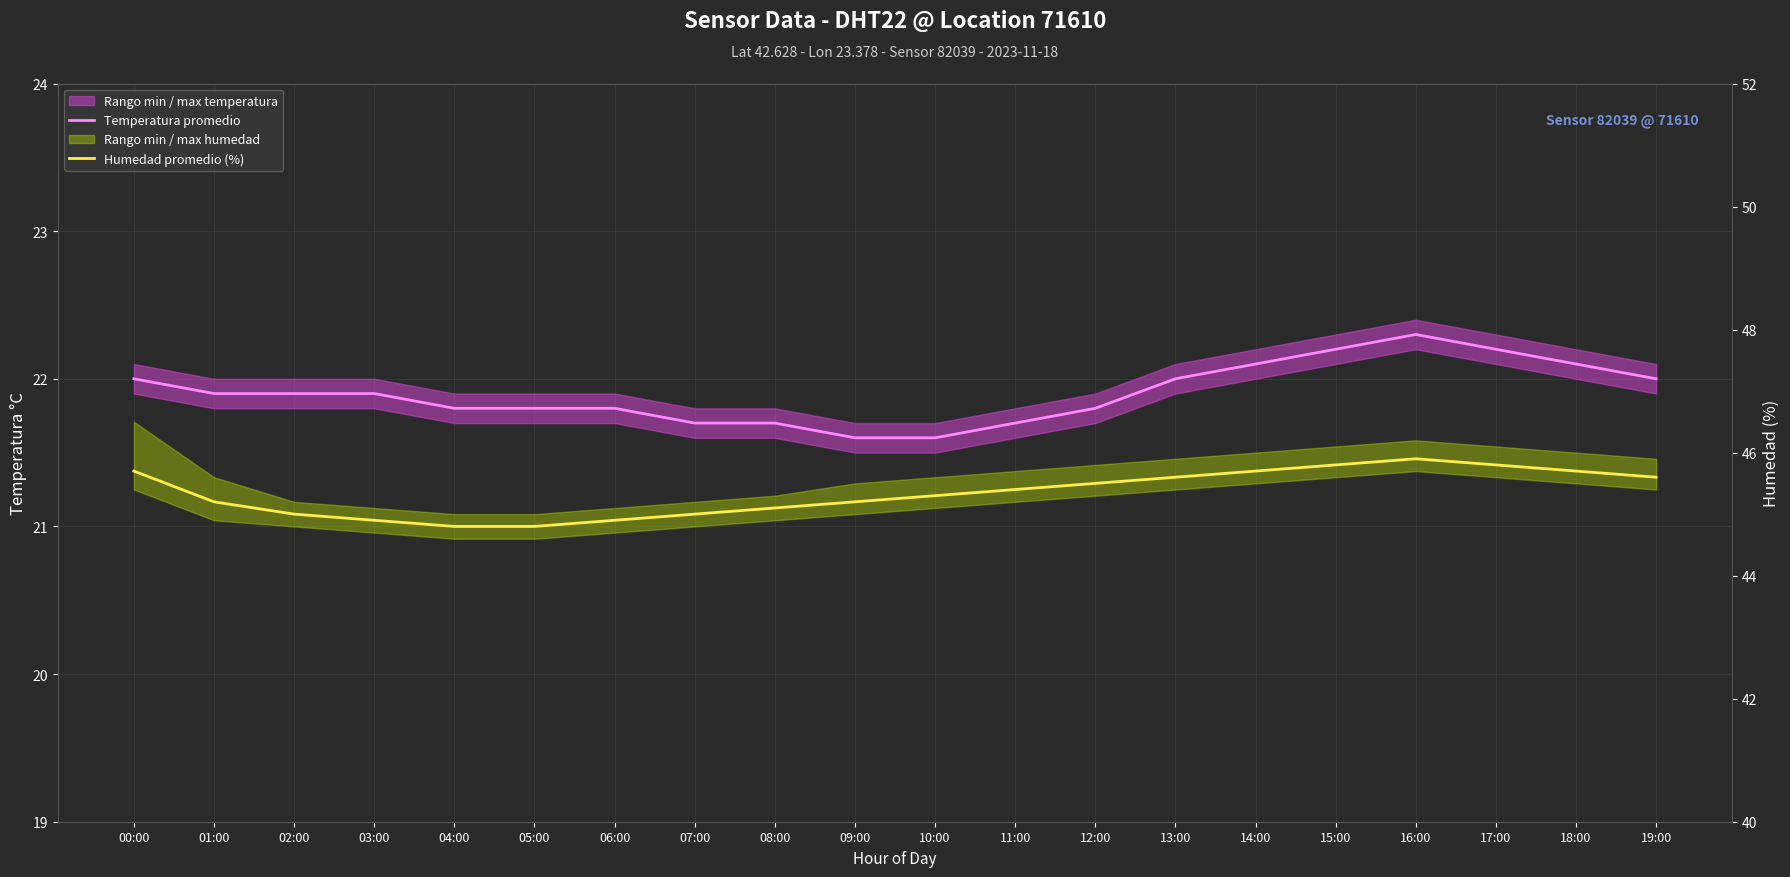

At which category is the sum across all series the highest?

16:00